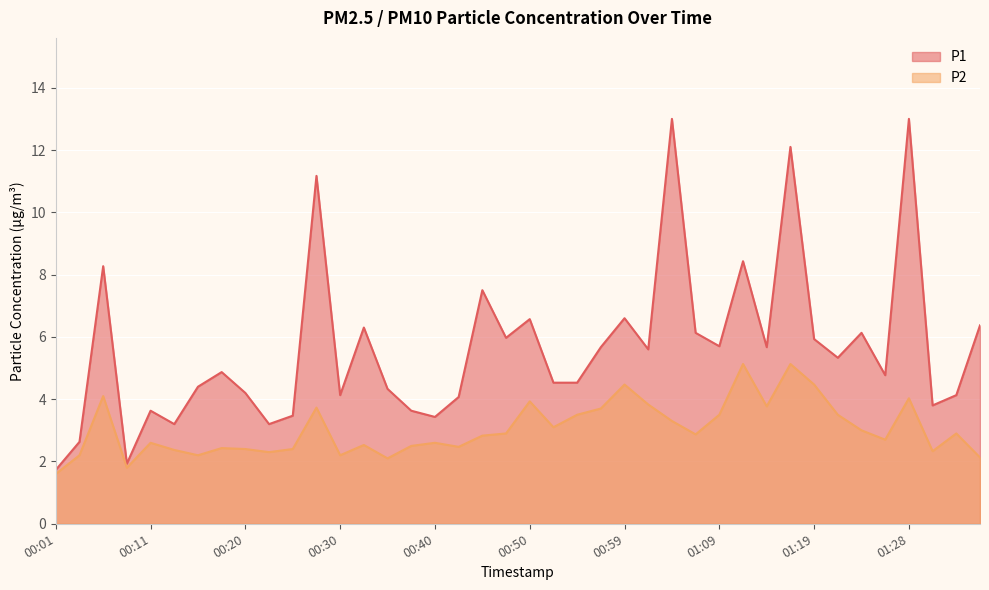

What is the label of the 1st point from the right?

01:36